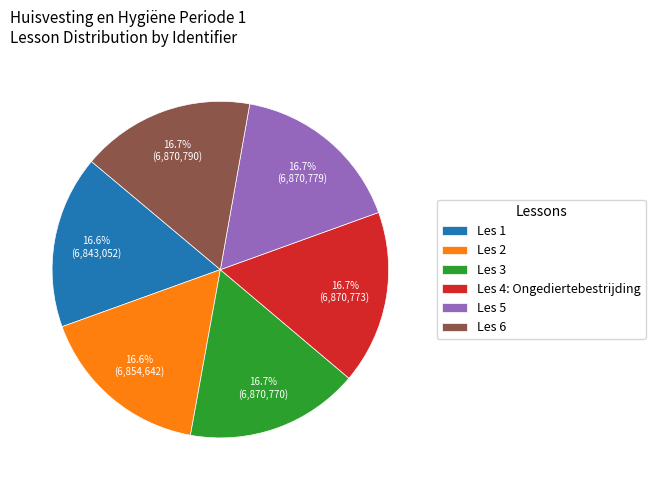

What is the total percentage of Les 4: Ongediertebestrijding and Les 2?

33.3%